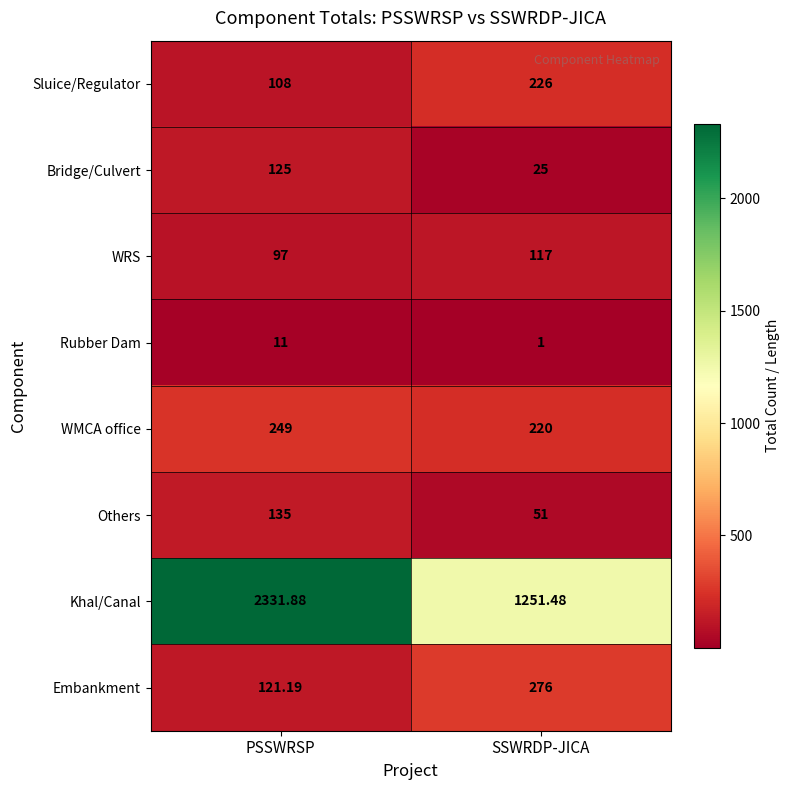

What is the maximum value shown in the chart?

2331.9